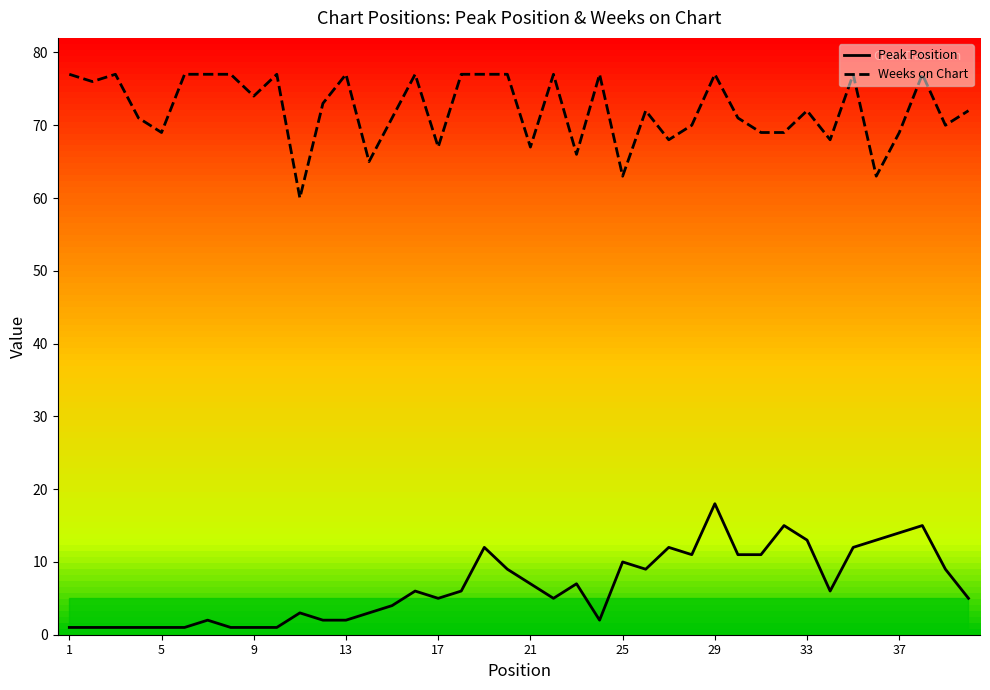

True or false: Peak Position and Weeks on Chart cross at least once.

False